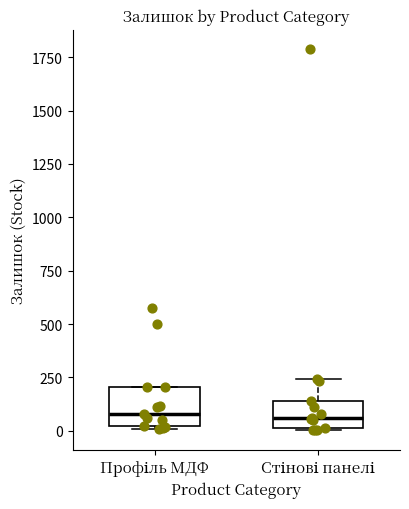

Comparing the boxes themselves (not the whiskers), which one is the tallest?

Профіль МДФ